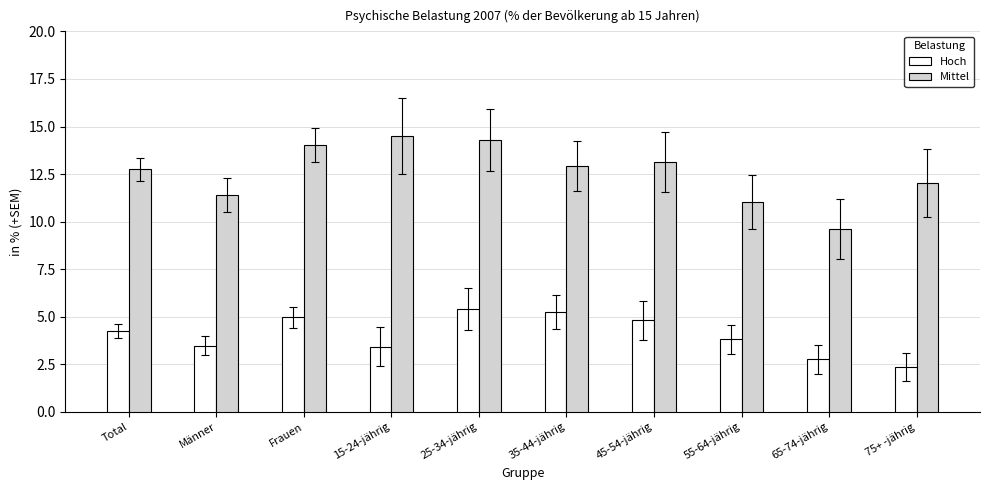

What is the difference between the highest and lowest values at 65-74-jährig?

6.8